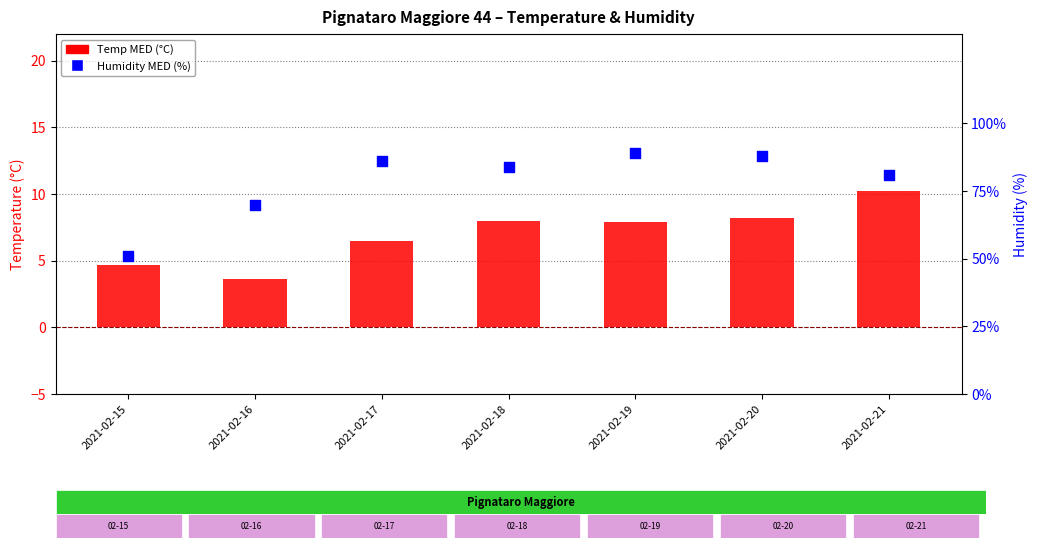

Which series has the largest total across all categories?

Humidity MED (%)